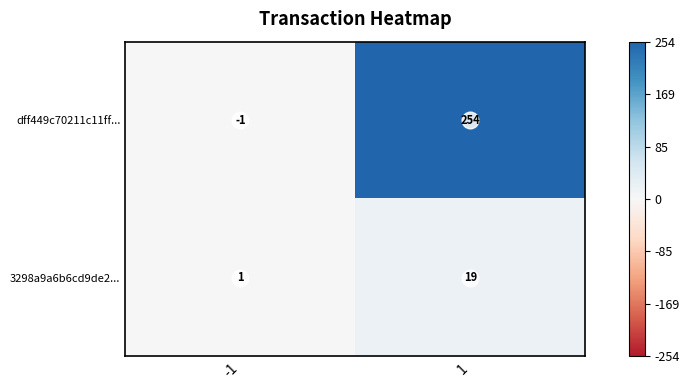

Rank the categories by dff449c70211c11ff... value from highest to lowest.

1, -1